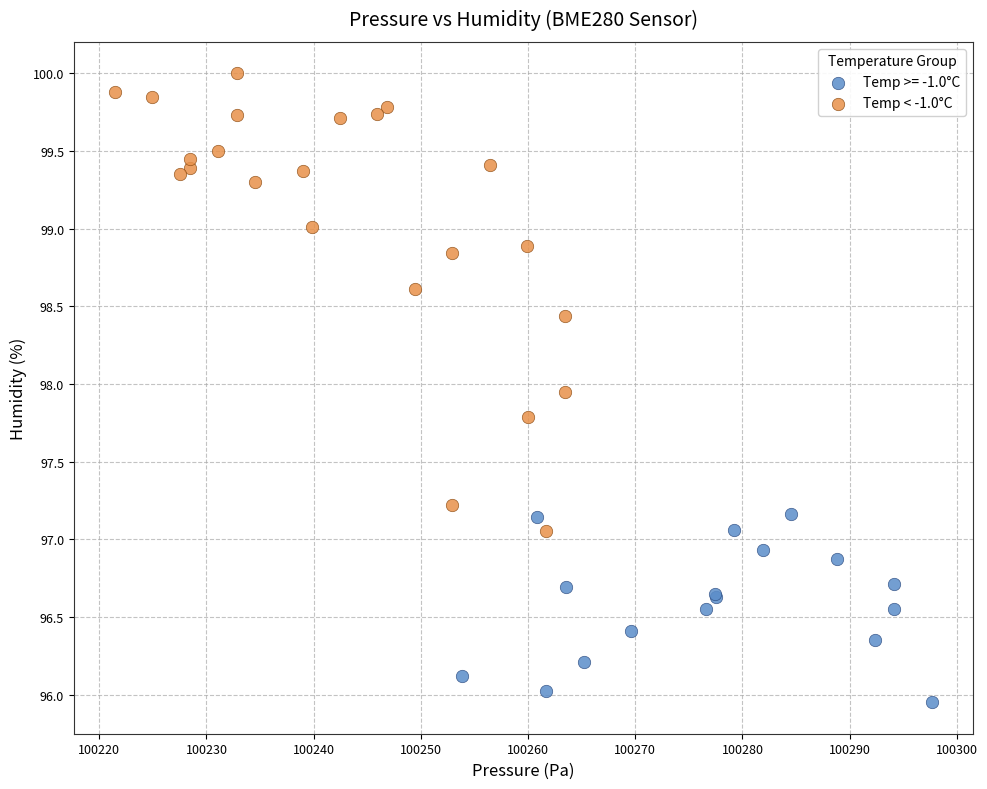

Which series reaches the minimum Y coordinate?

Temp >= -1.0°C